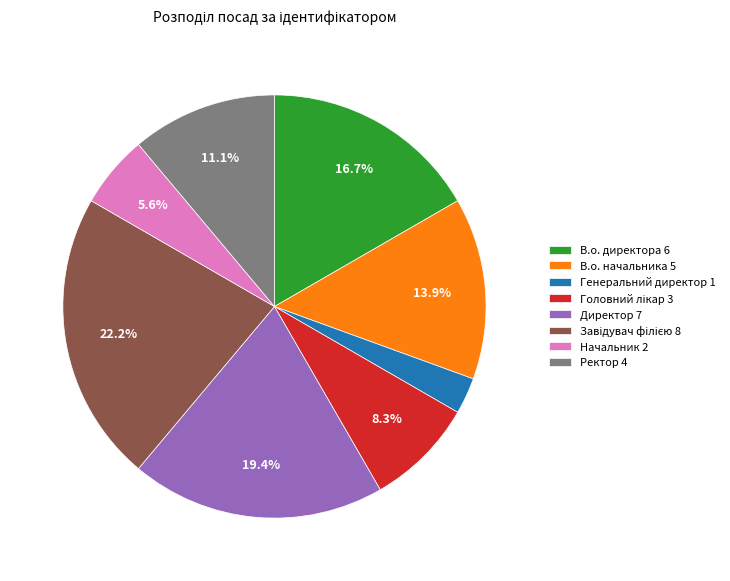

Does Директор represent more than half of the total?

No